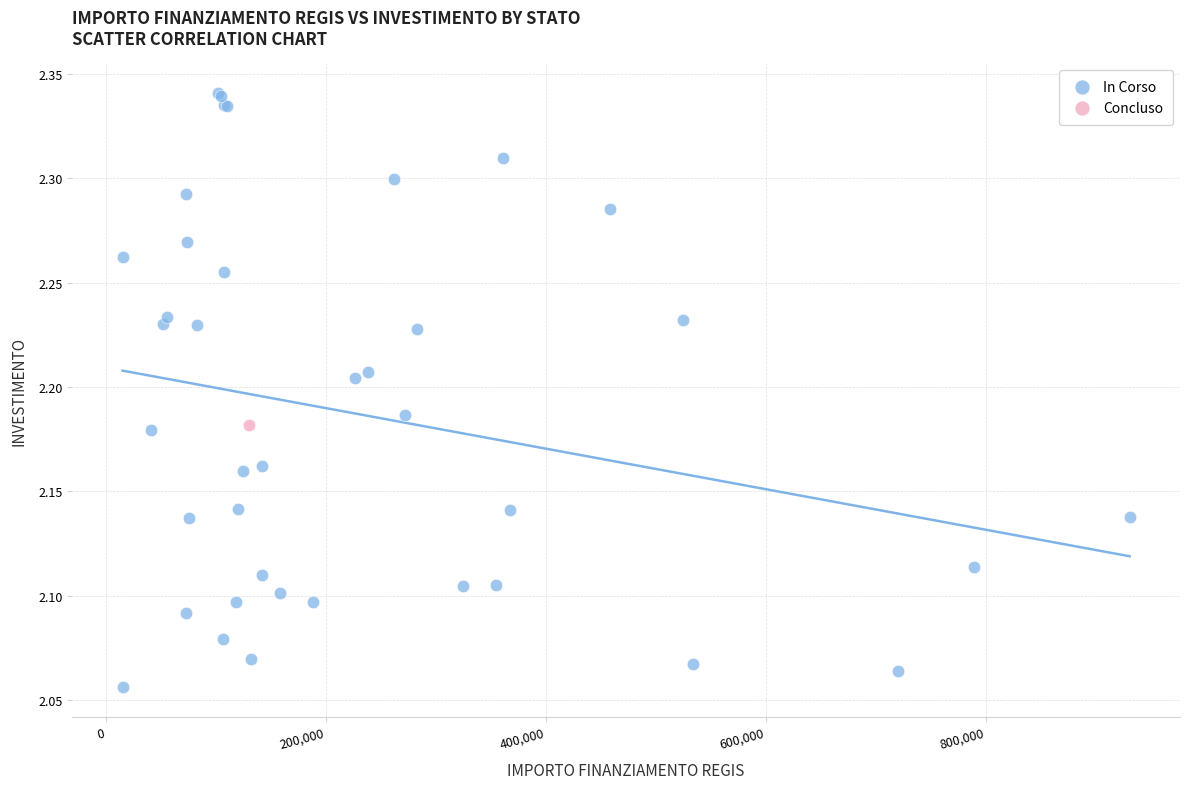

What are all the series names shown in the legend?

In Corso, Concluso